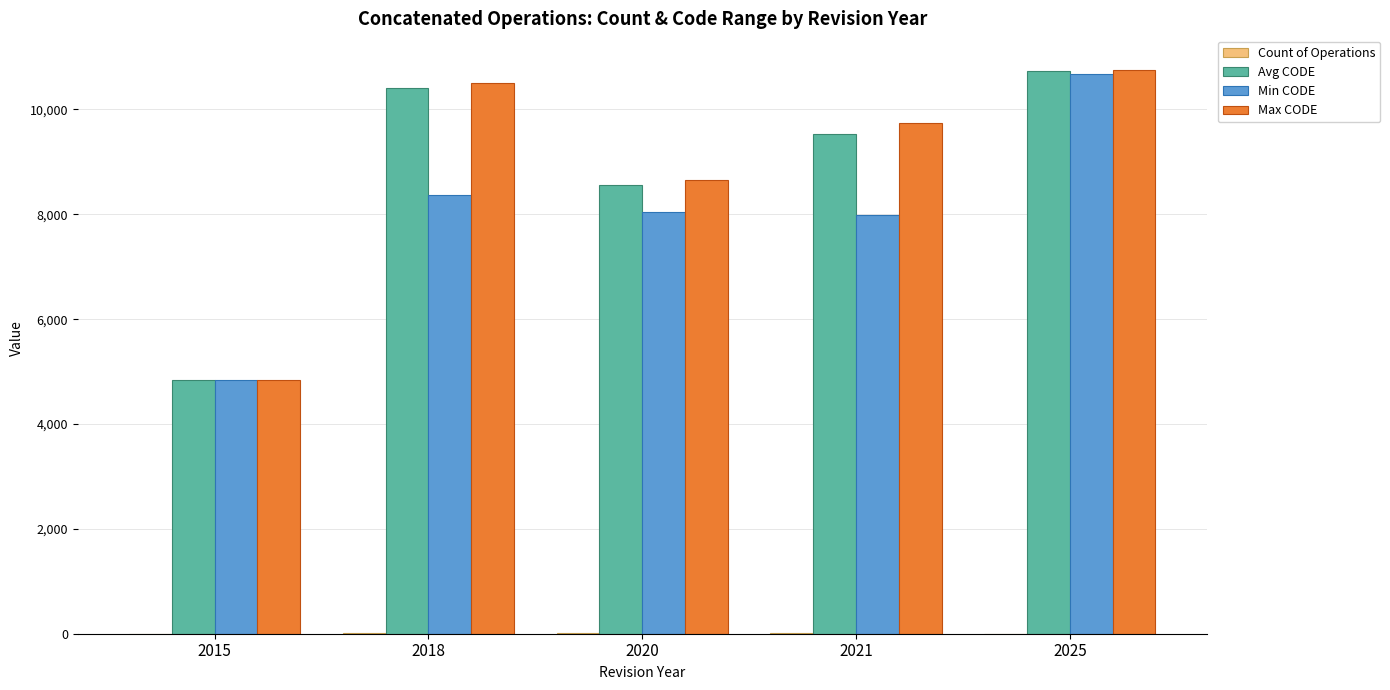

Which series changed the most between 2015 and 2025?

Max CODE